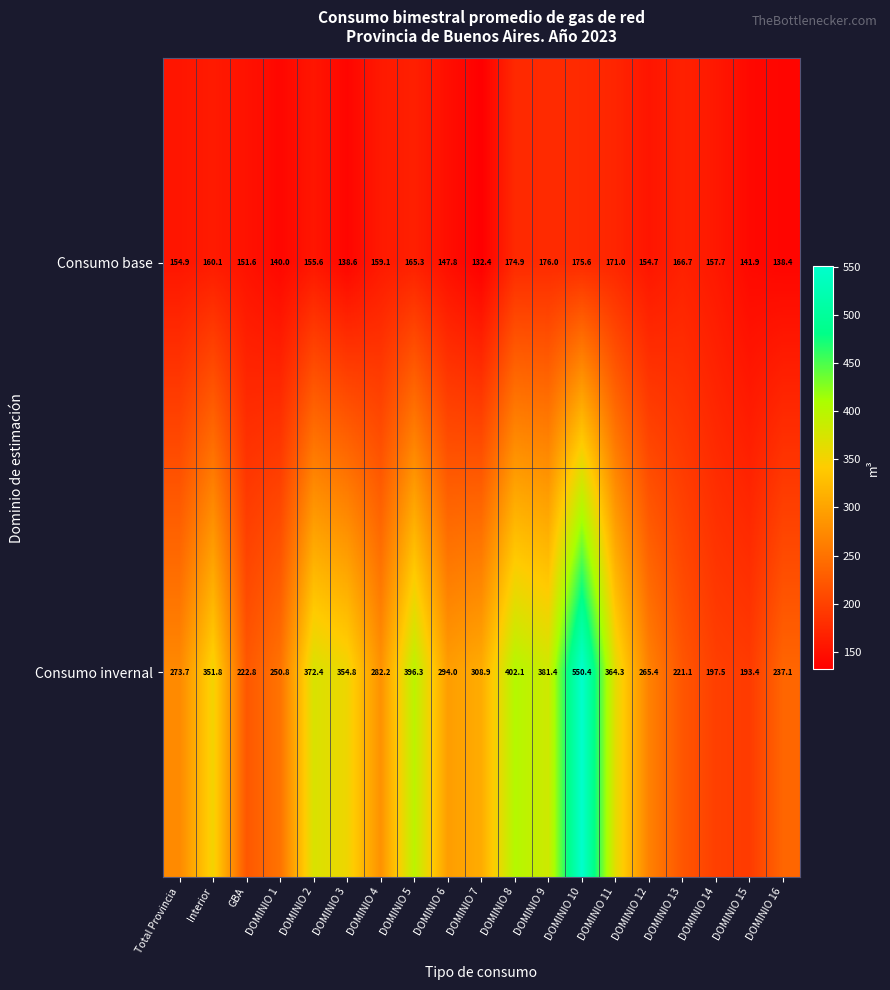

At which label does Consumo invernal reach its peak?

DOMINIO 10